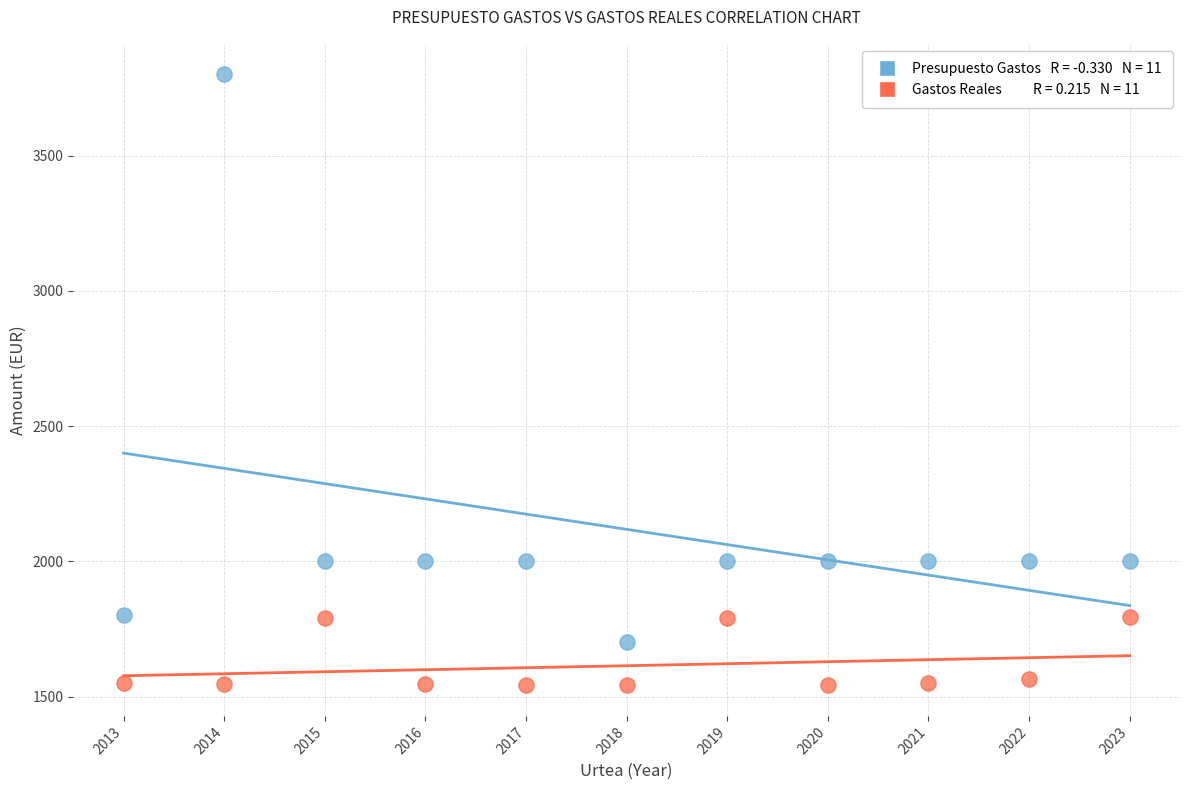

Across all data points, what is the range of X values (max minus min)?

10.0